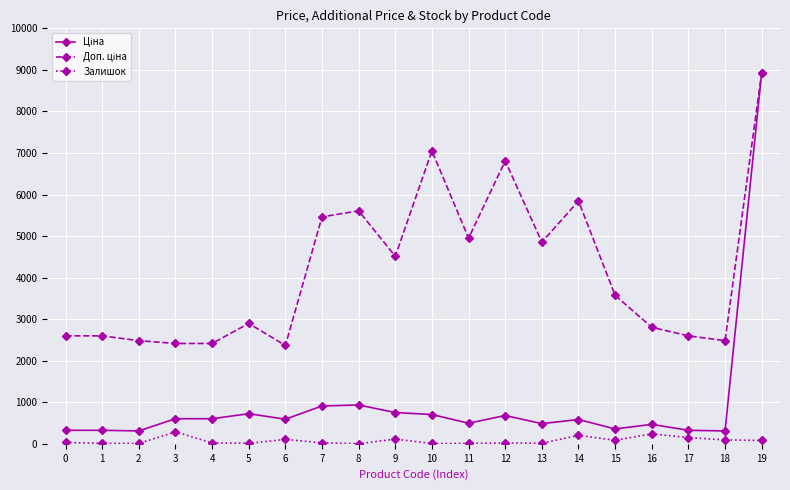

What is the greatest value displayed?

8934.1